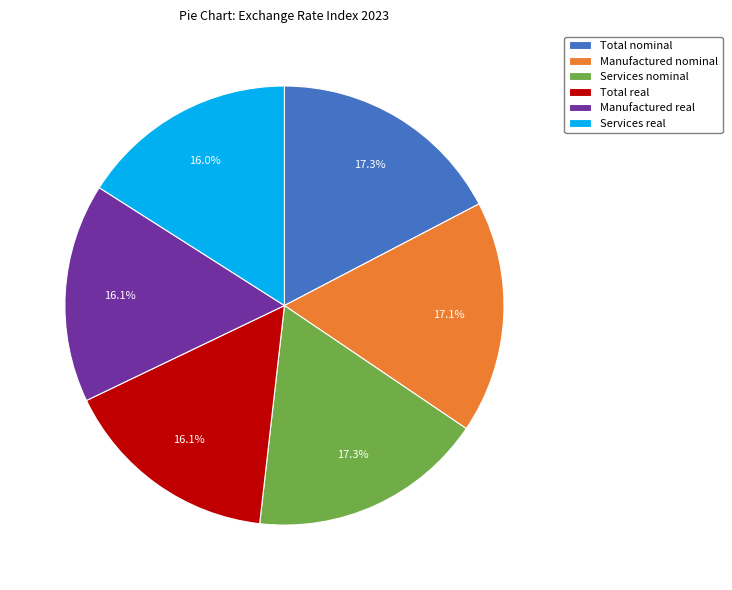

Combined, do Services real and Total real account for over 50%?

No